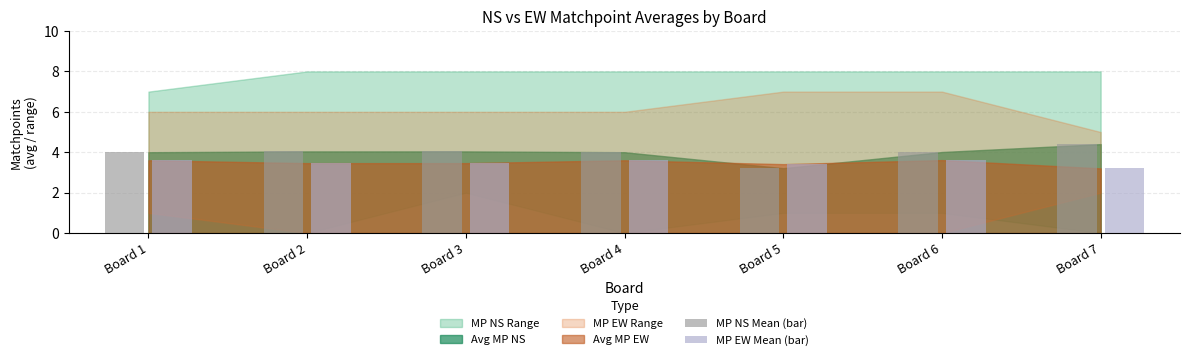

What is the total value across all series at Board 7?

7.6